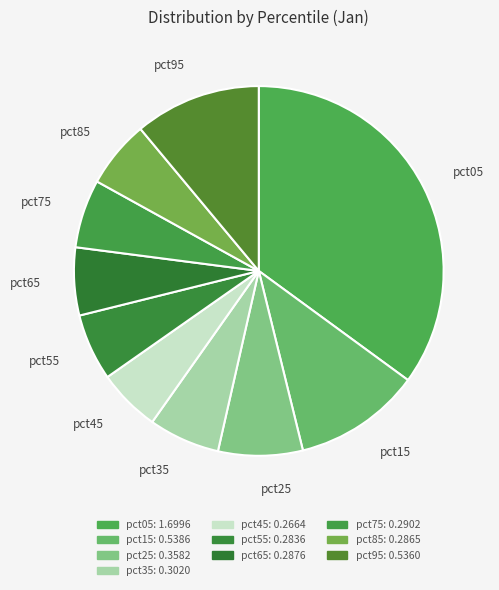

Which has a higher value, pct55 or pct65?

pct65